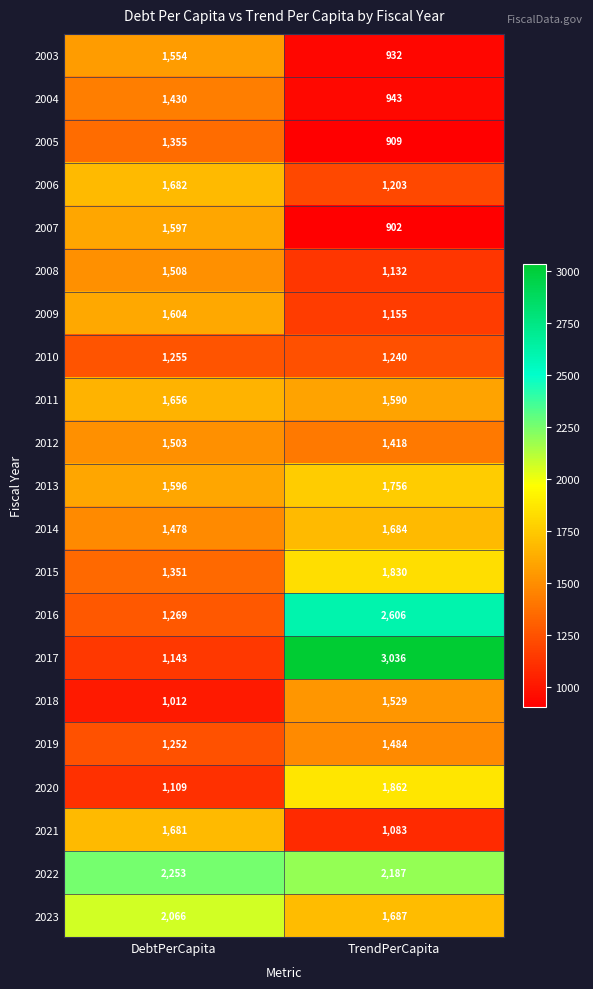

How many data points does each series have?

2